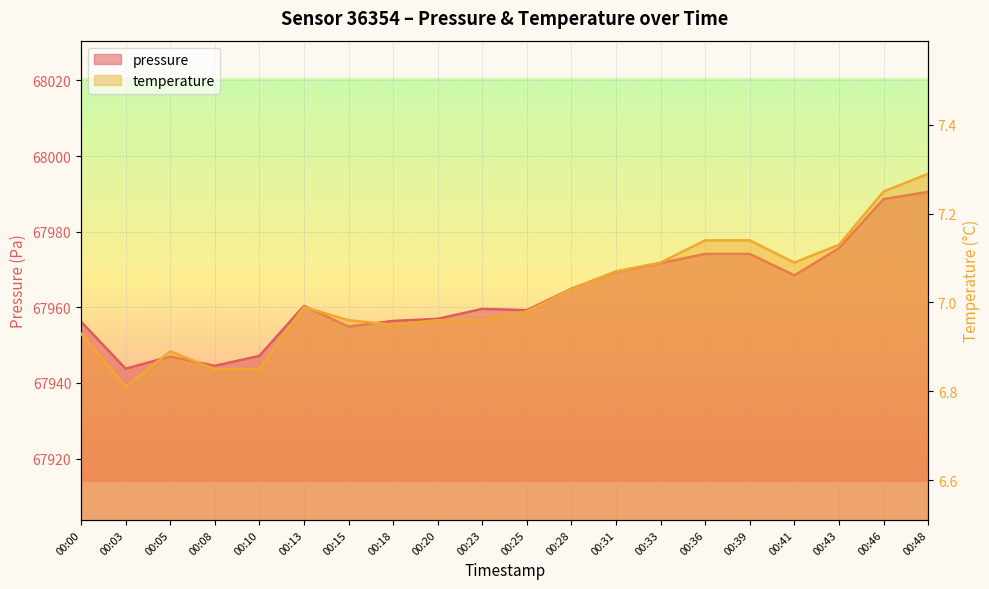

What is the difference between the second highest and minimum values in the pressure series?

44.9